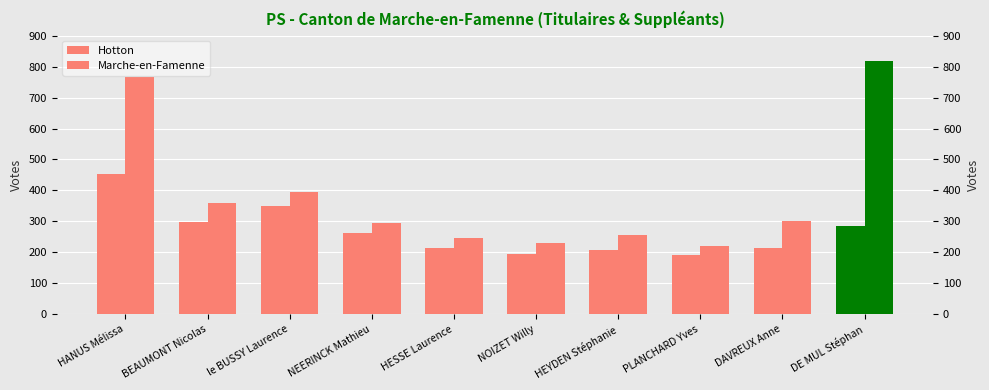

Are the bars grouped side by side (vs. stacked)?

Yes